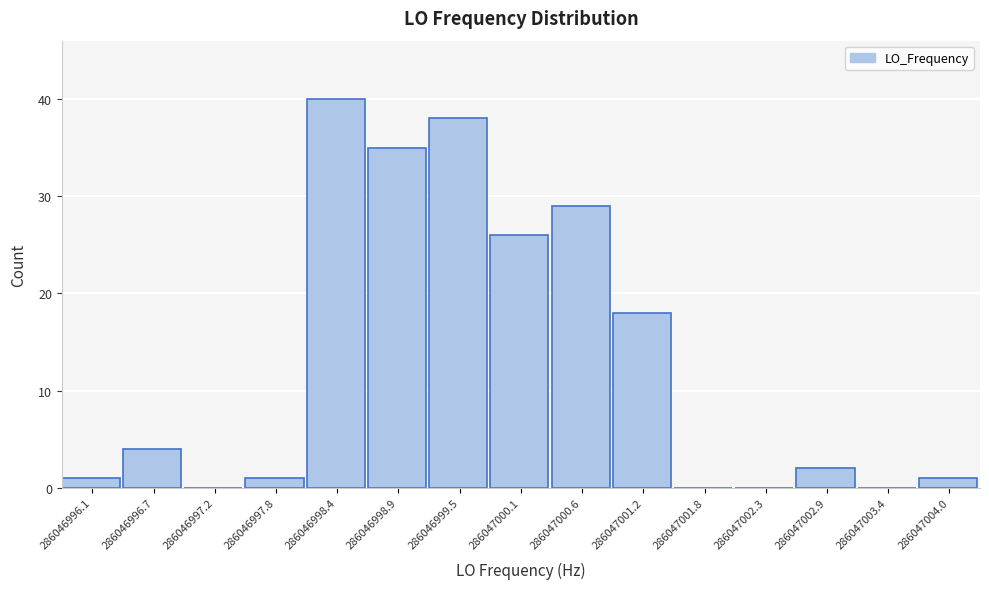

Reading left to right, extract all data points from this chart.

286046996.1=1	286046996.7=4	286046997.2=0	286046997.8=1	286046998.4=40	286046998.9=35	286046999.5=38	286047000.1=26	286047000.6=29	286047001.2=18	286047001.8=0	286047002.3=0	286047002.9=2	286047003.4=0	286047004.0=1